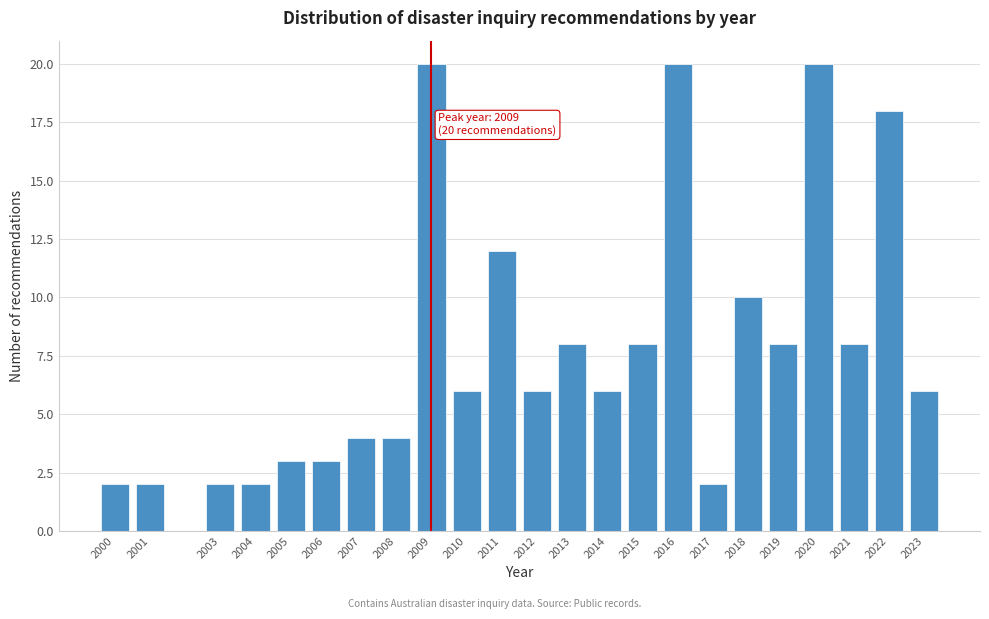

Reading left to right, list all the values displayed in this chart.

2000=2	2001=2	2003=2	2004=2	2005=3	2006=3	2007=4	2008=4	2009=20	2010=6	2011=12	2012=6	2013=8	2014=6	2015=8	2016=20	2017=2	2018=10	2019=8	2020=20	2021=8	2022=18	2023=6